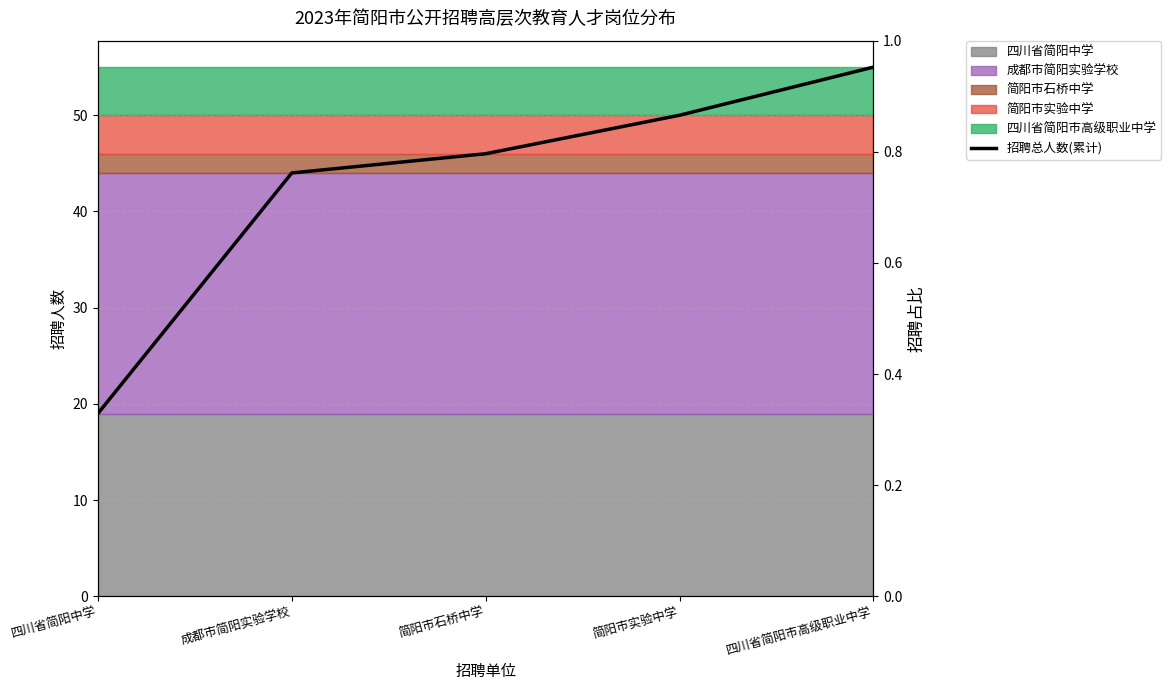

What is the change in value from 简阳市石桥中学 to 简阳市实验中学?

+4